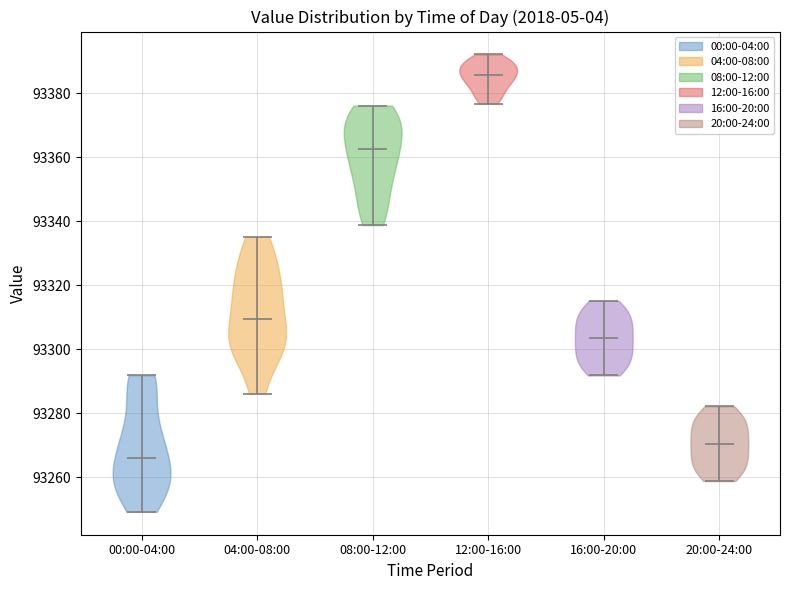

Where does the median line of the violin for 20:00-24:00 sit on the y-axis? The values are not printed on the chart, so give them approximately, as read against the axis.

93270